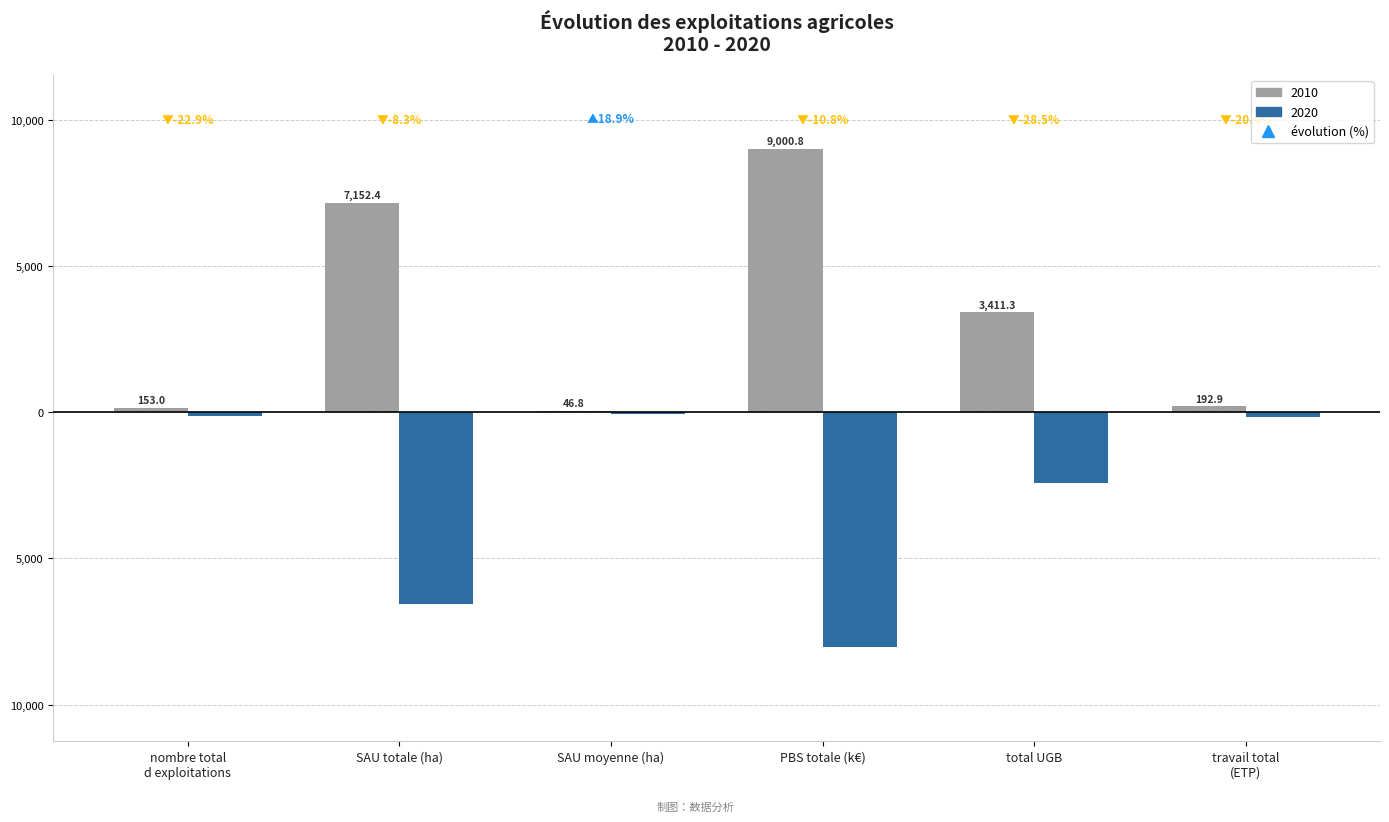

What is the minimum value shown in the chart?

-8030.1